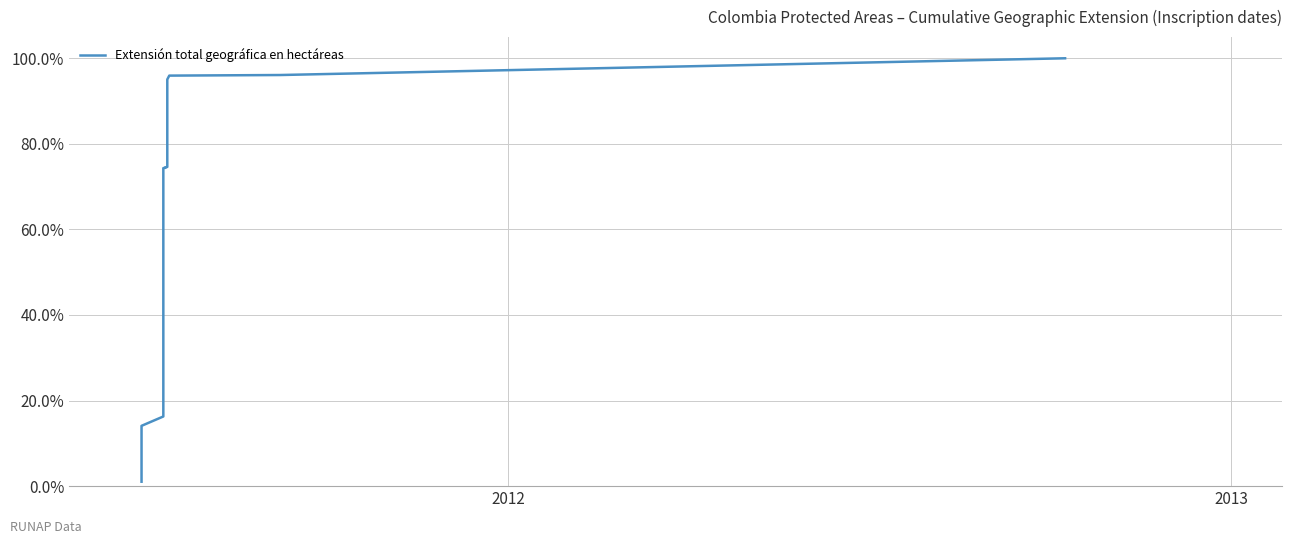

Reading right to left, list all the values displayed in this chart.

100.0	96.1	95.9	95.1	93.4	93.0	78.6	75.7	75.5	75.4	74.6	74.5	74.4	74.3	16.3	14.1	13.0	5.4	4.7	1.0